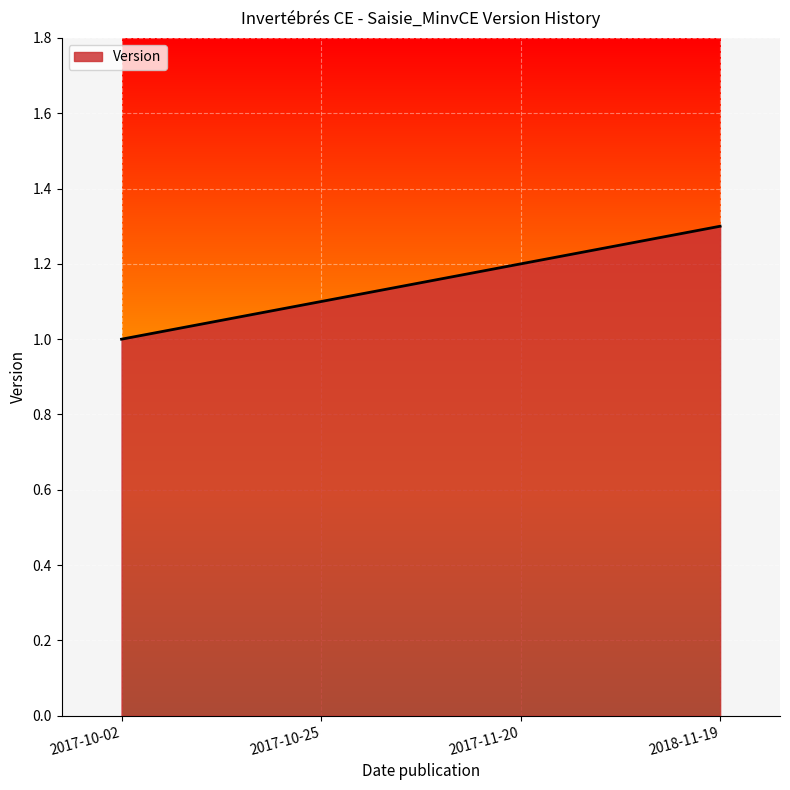

Count the number of data series in this chart.

1